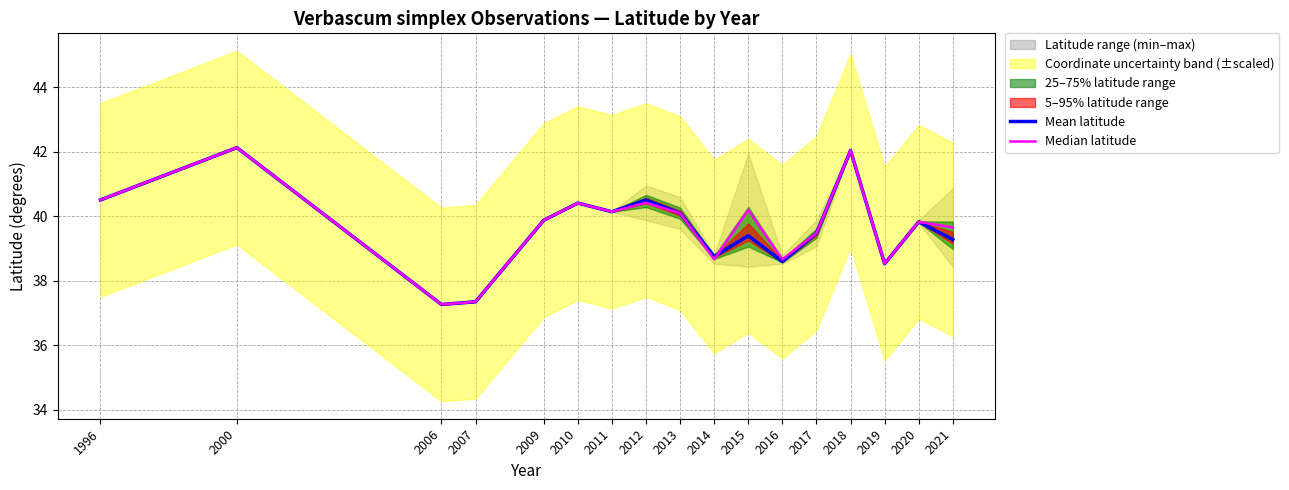

Which series has the largest total across all categories?

Median latitude